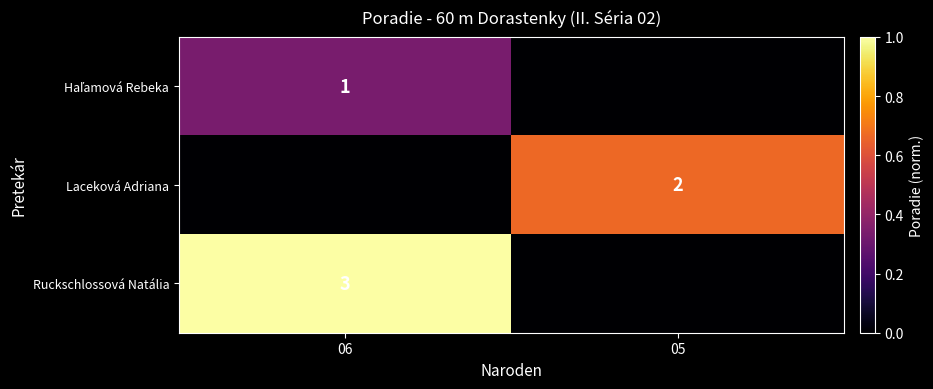

True or false: Laceková Adriana has a value of 2 at 05.

True